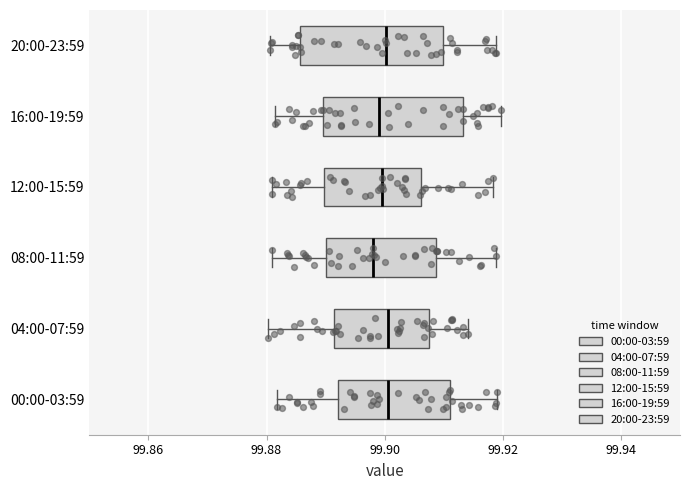

Where does the median line of the box for 20:00-23:59 sit on the x-axis? The values are not printed on the chart, so give them approximately, as read against the axis.

99.900